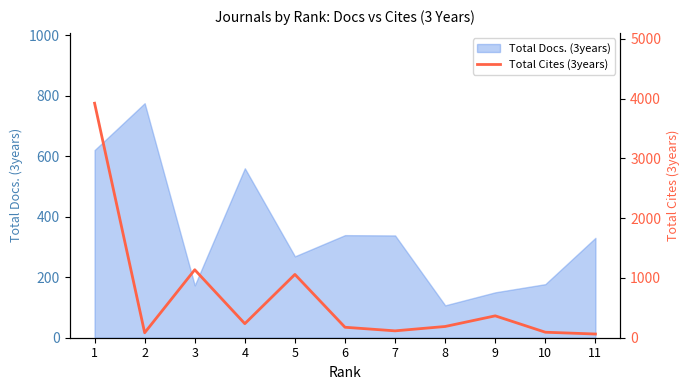

Where is the data nearest to the value 1992?

3